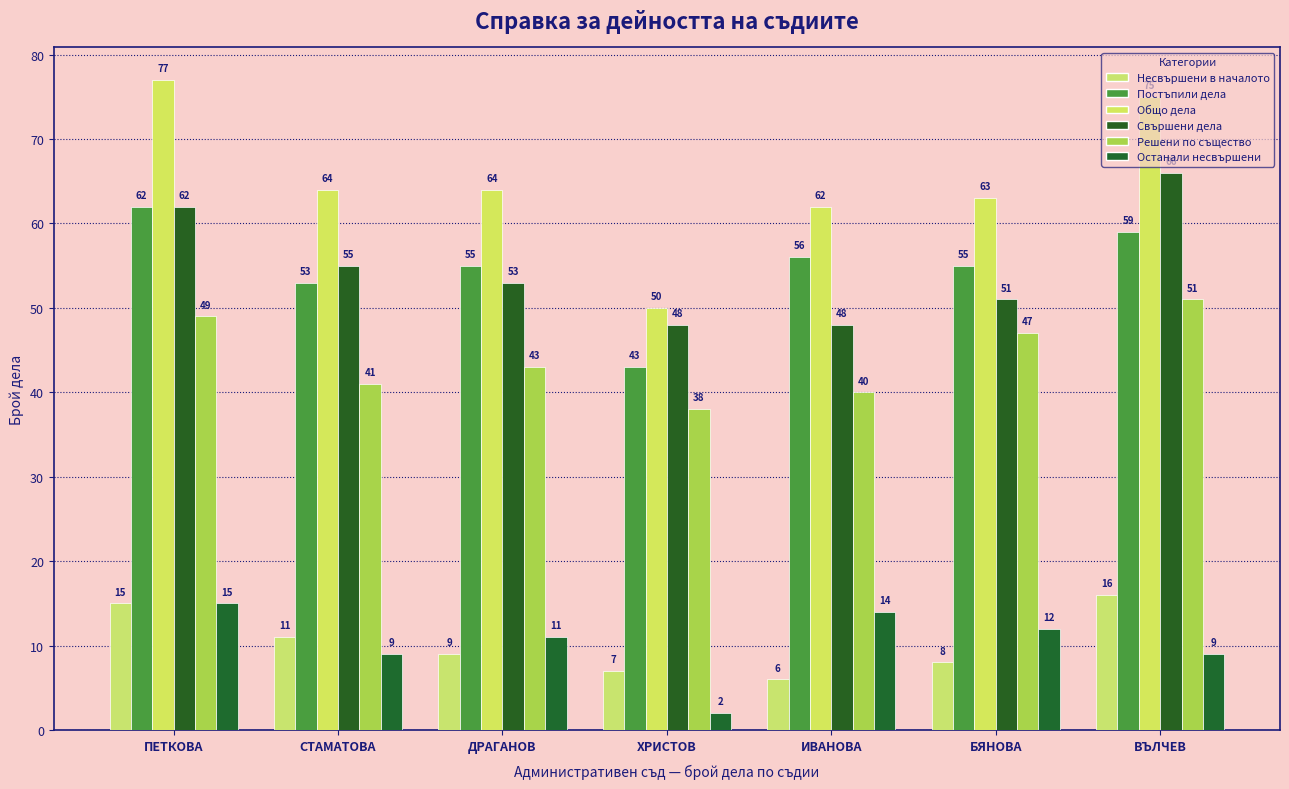

What is the highest value of the Останали несвършени series?

15